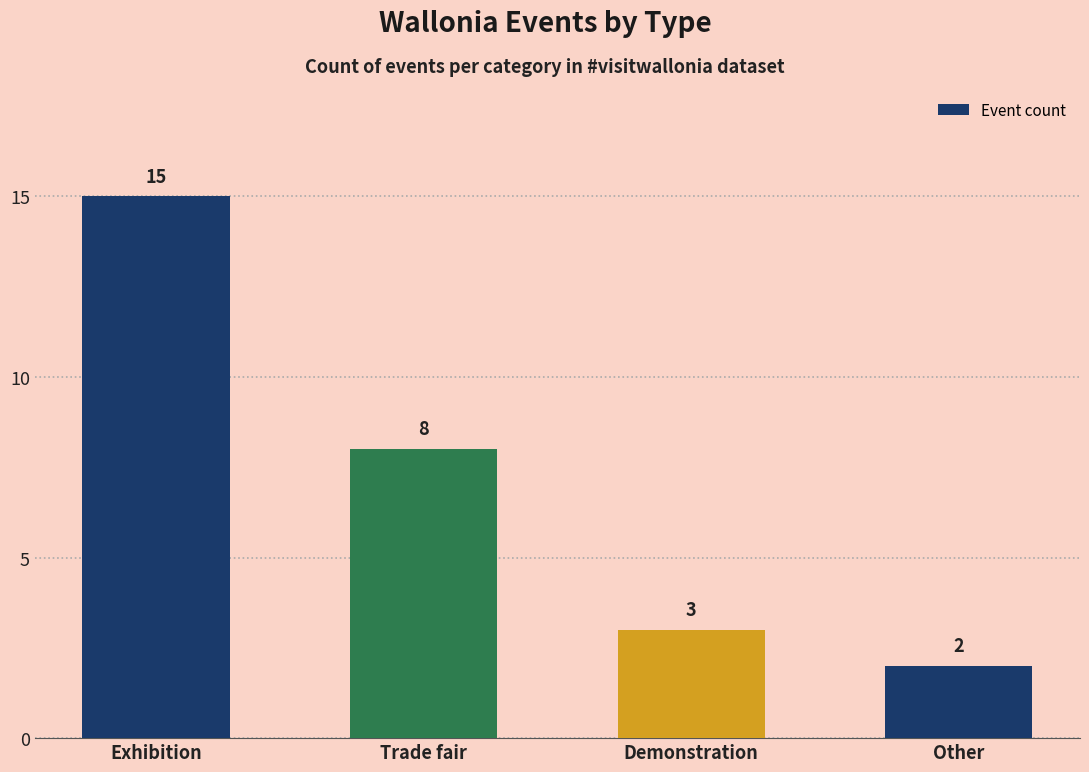

The value at Trade fair is 8. True or false?

True